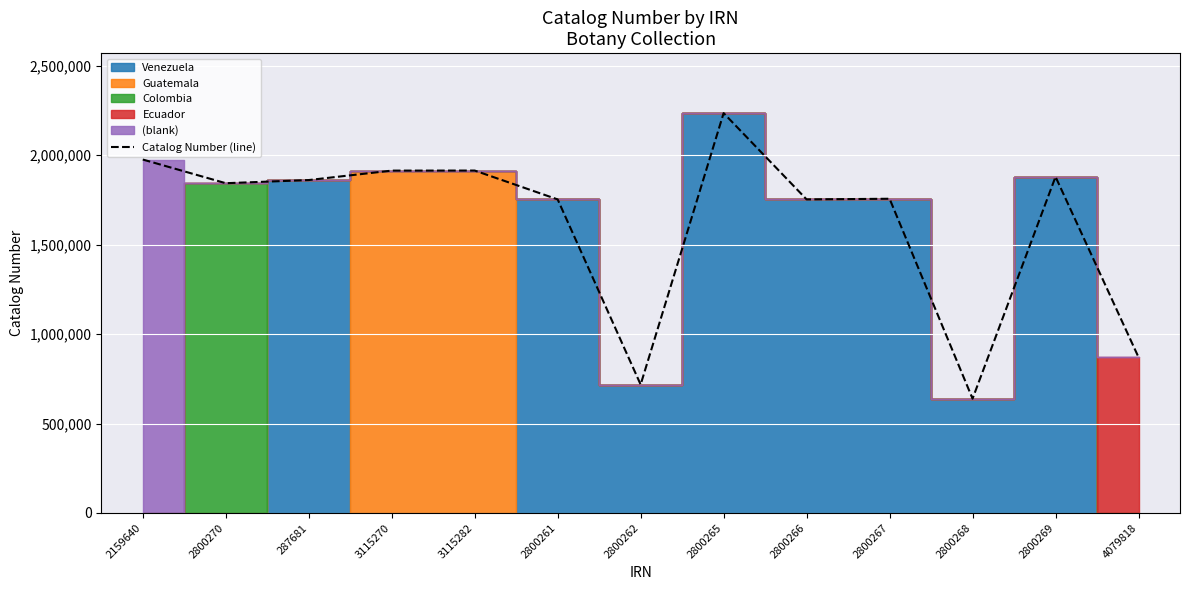

What is the label of the 13th point from the left?

4079818